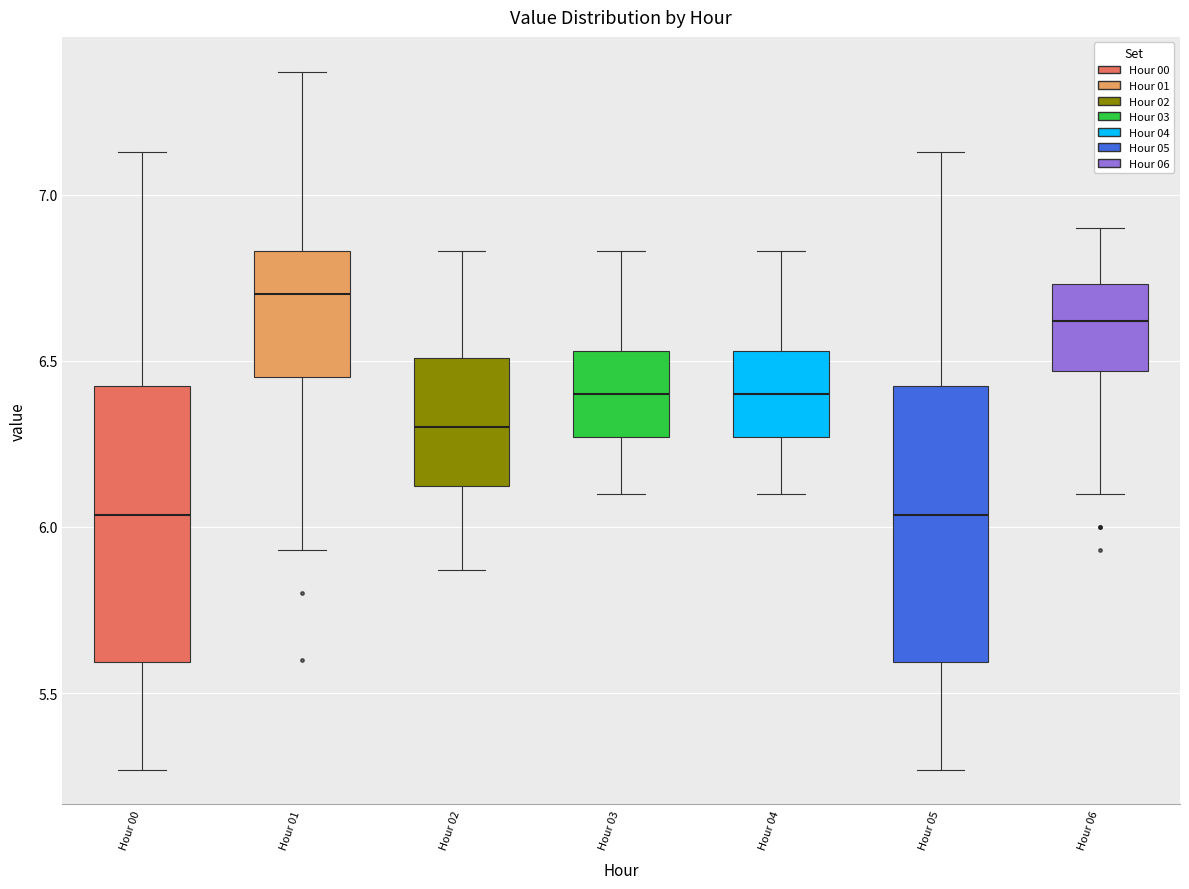

Where does the lower whisker of the box for Hour 01 end on the y-axis? The values are not printed on the chart, so give them approximately, as read against the axis.

5.95